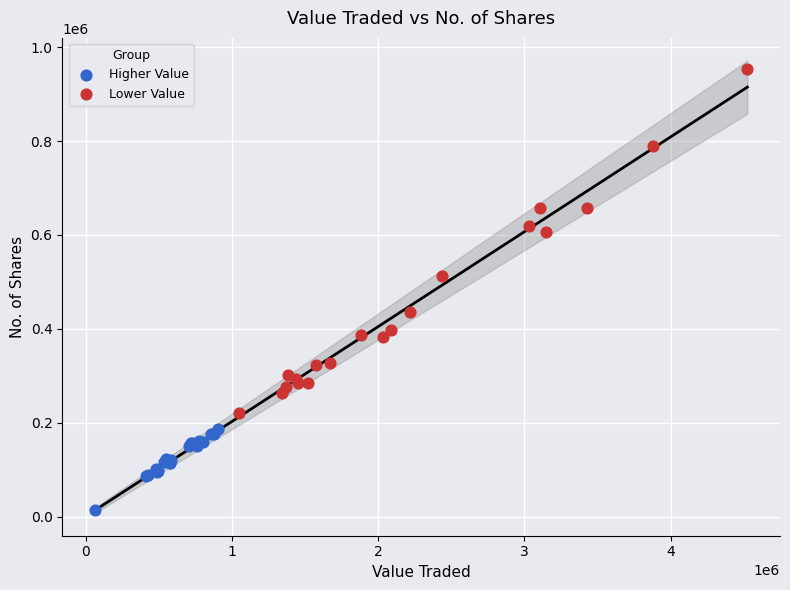

Which series has the widest spread of Y values?

Lower Value